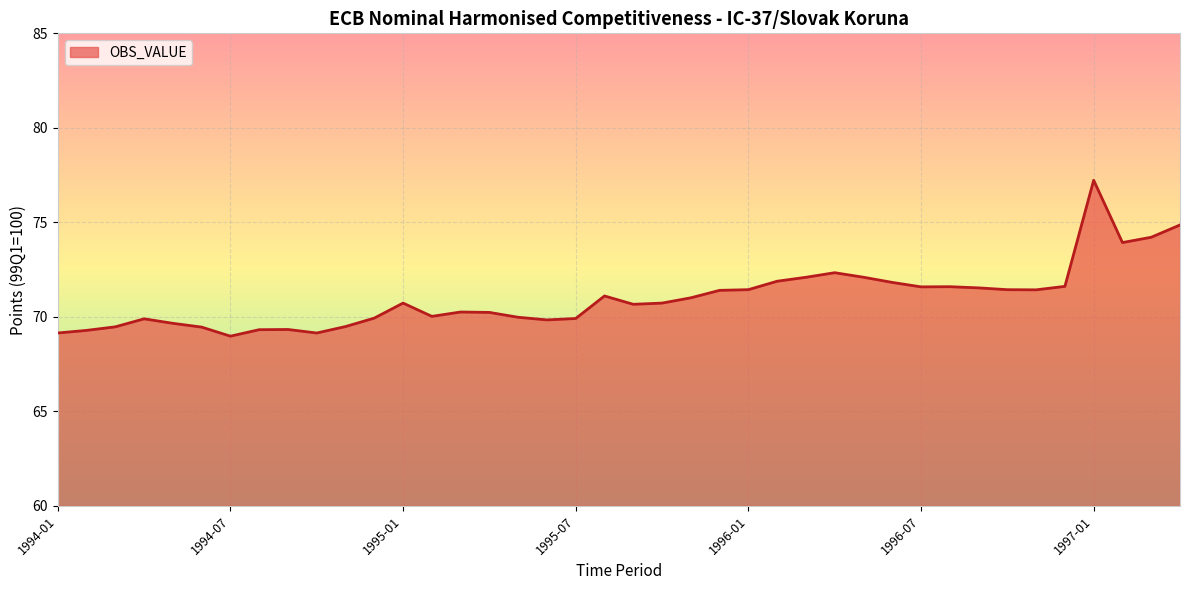

What is the difference between the maximum and minimum values?

8.2